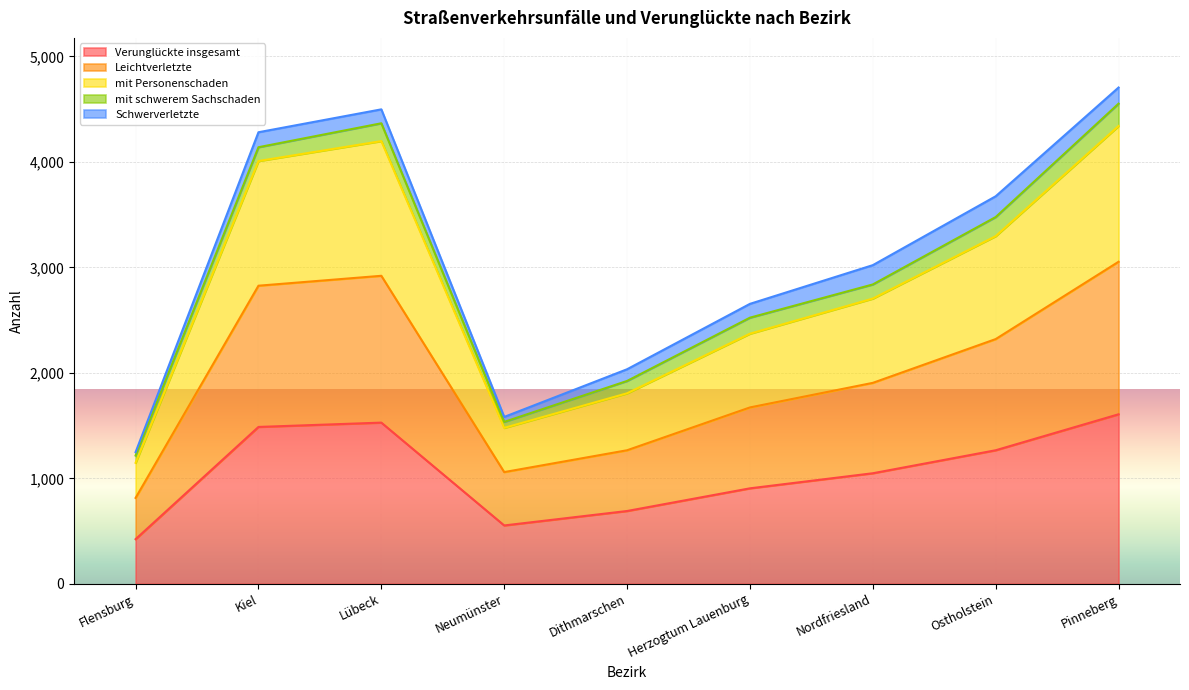

What is the difference between the mit Personenschaden values at Neumünster and Herzogtum Lauenburg?

893